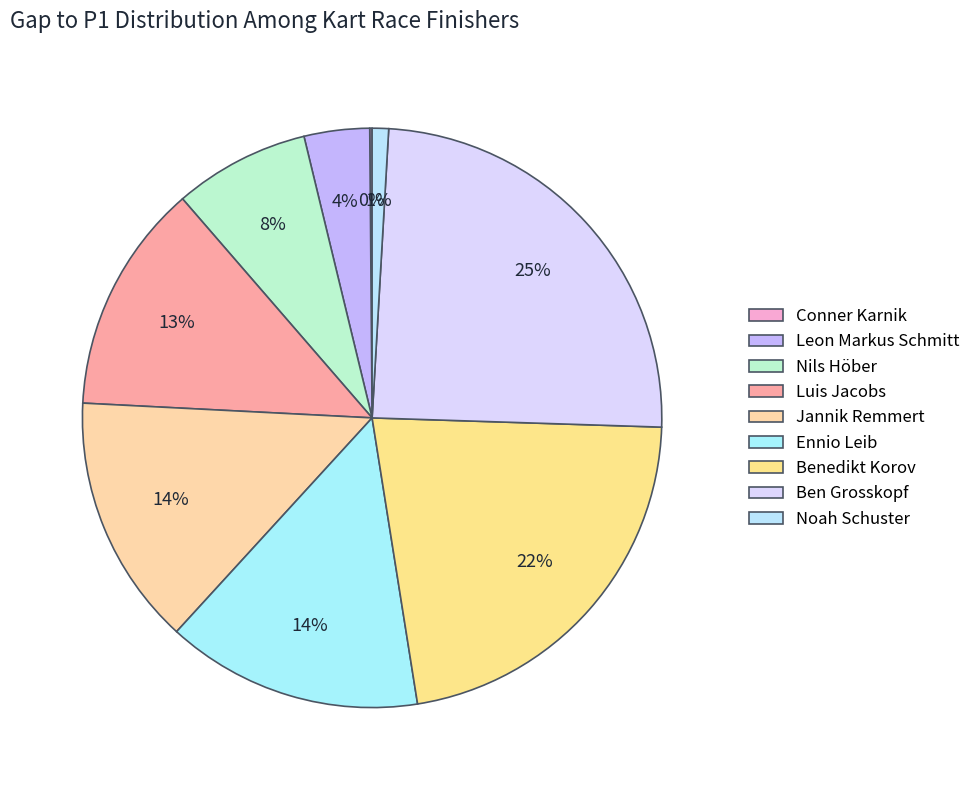

True or false: Benedikt Korov accounts for 22% of the total.

True